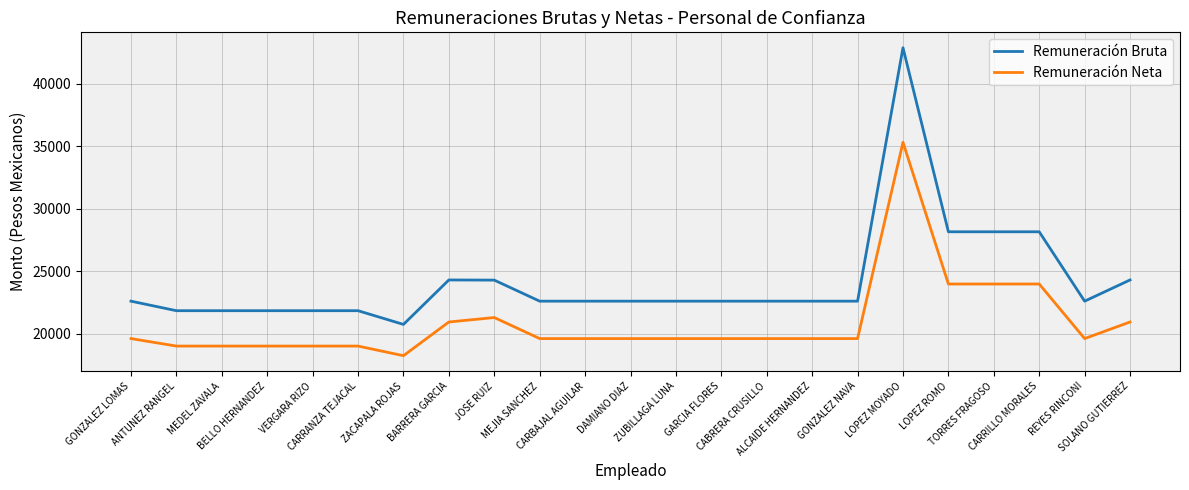

List the series in order of their peak value, lowest first.

Remuneración Neta, Remuneración Bruta